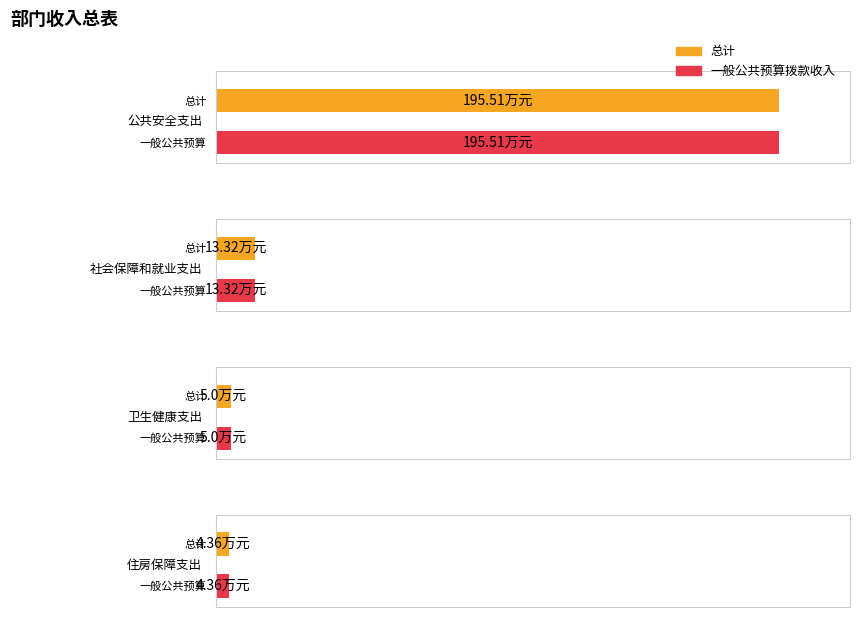

Rank the series at 公共安全支出 from lowest to highest value.

总计, 一般公共预算拨款收入